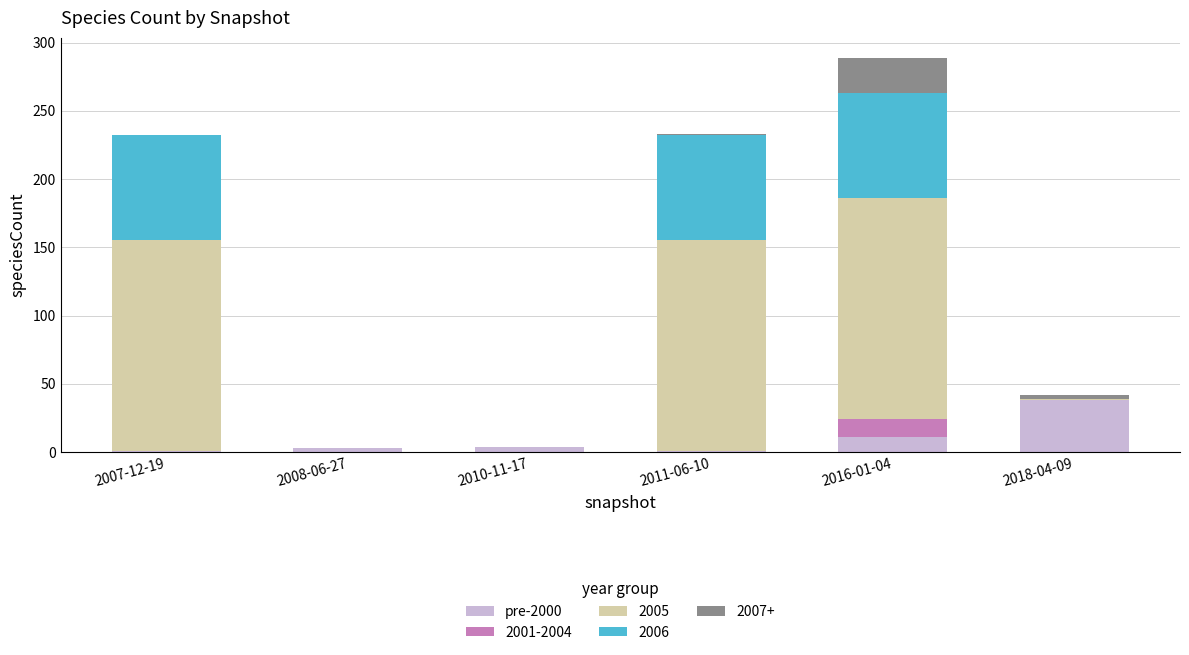

What is the sum of all pre-2000 values?

58